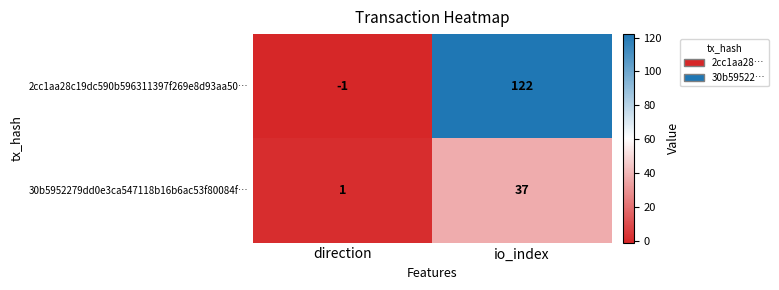

What is the difference between the maximum and minimum values in the 30b5952279dd0e3ca547118b16b6ac53f80084f… series?

36